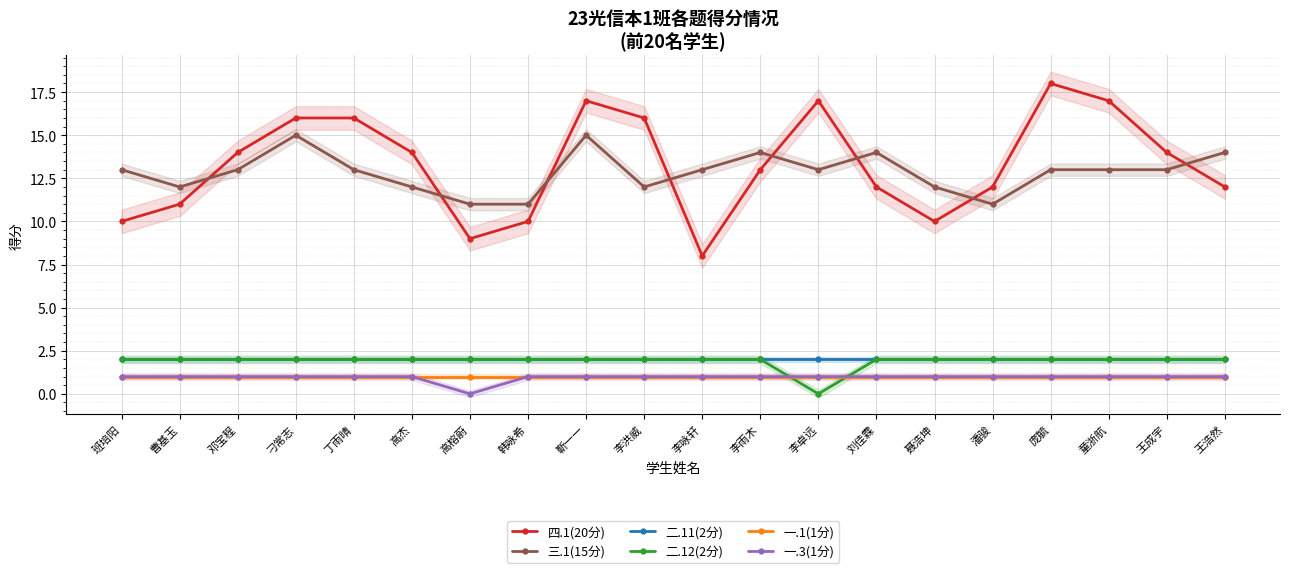

True or false: 三.1(15分) and 二.11(2分) intersect in this chart.

False